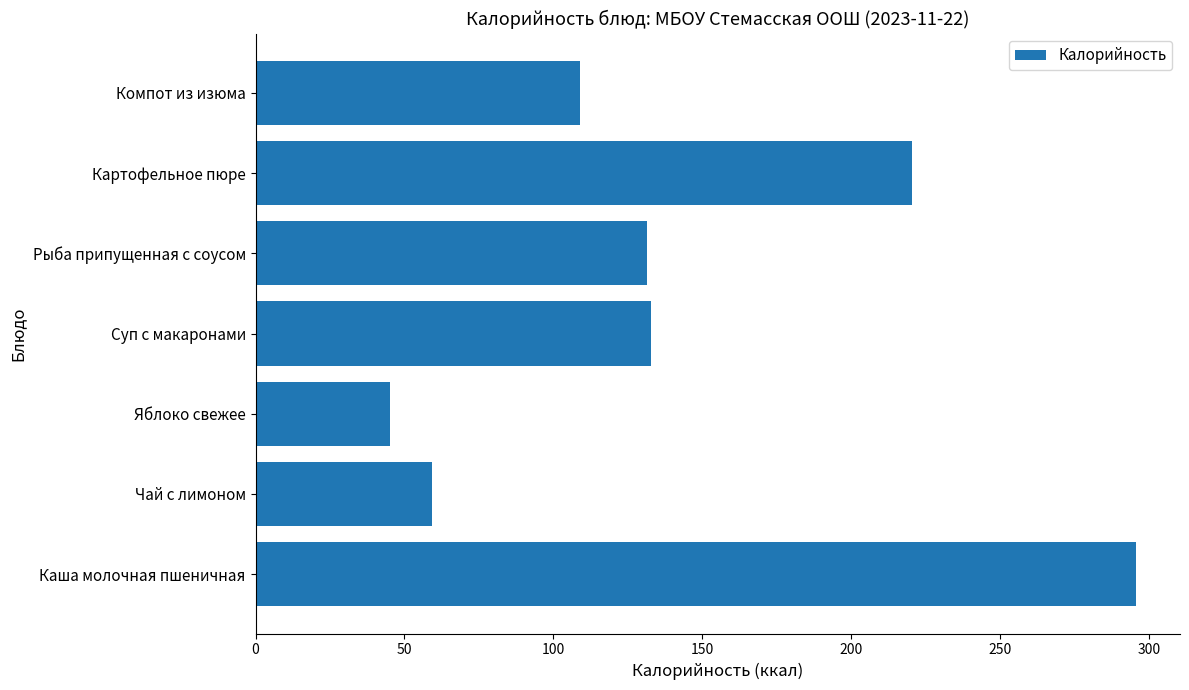

What is the difference between the values at Яблоко свежее and Чай с лимоном?

14.2